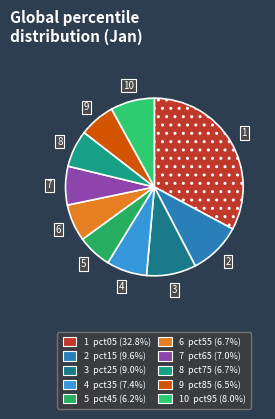

Which category has the smallest portion of the pie?

pct45